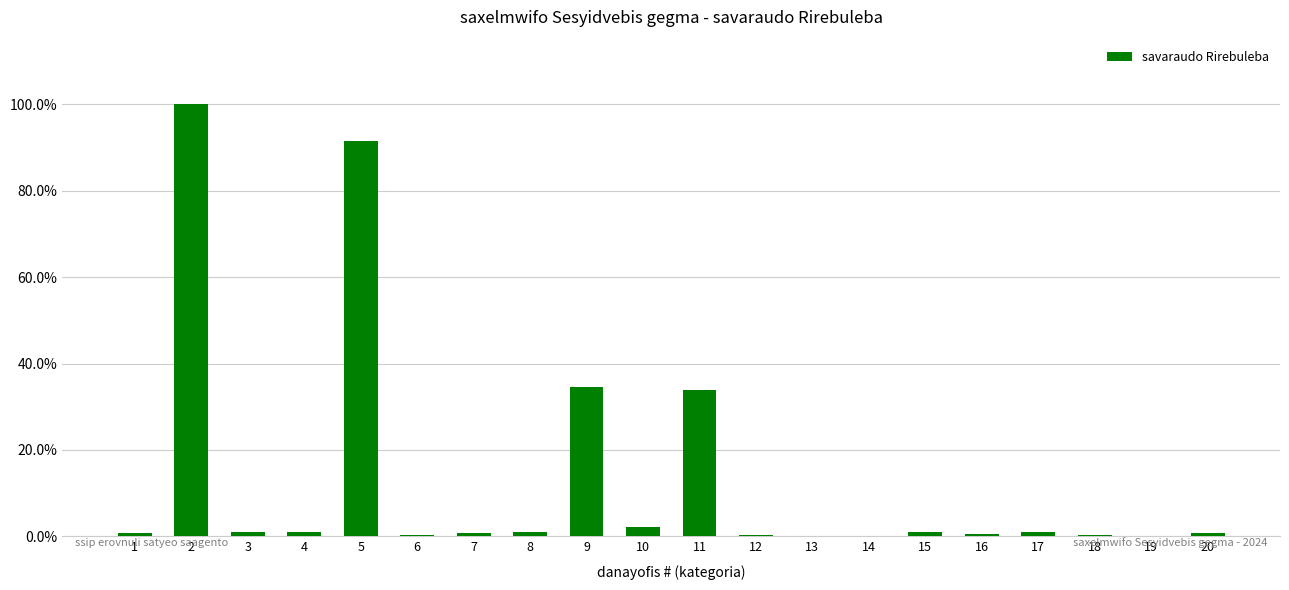

Reading right to left, transcribe all the data shown in this chart.

0.0	0.0	0.0	0.0	0.0	0.0	0.0	0.0	0.0	0.3	0.0	0.3	0.0	0.0	0.0	0.9	0.0	0.0	1.0	0.0